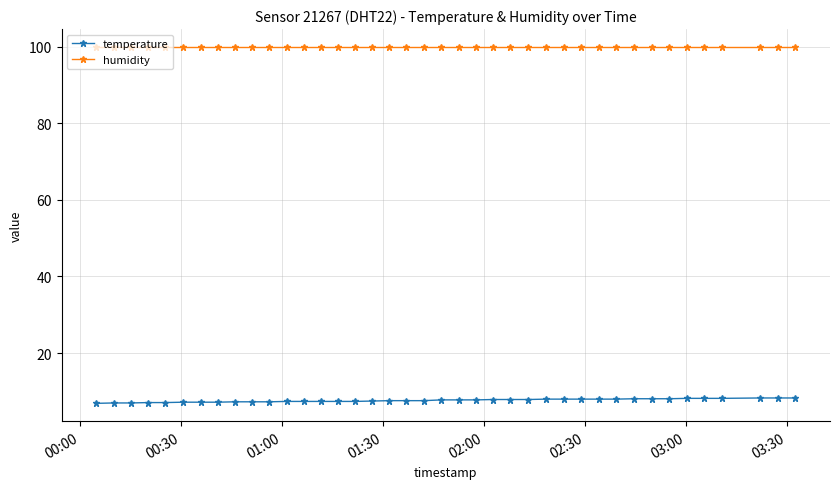

Which series has the widest spread of values?

temperature